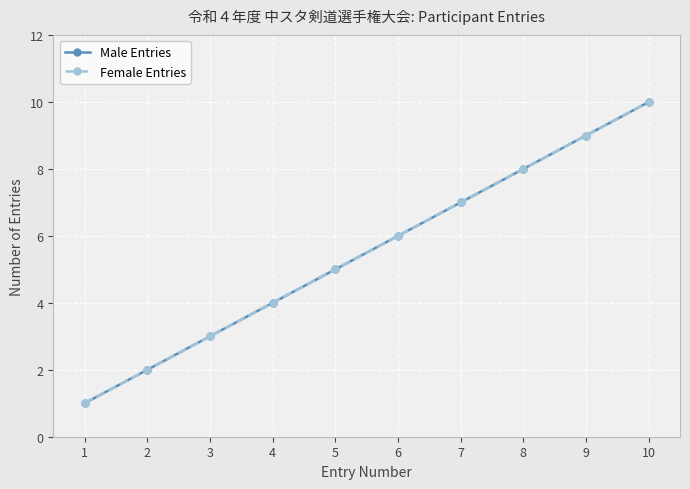

At which label is Female Entries closest to 5?

5